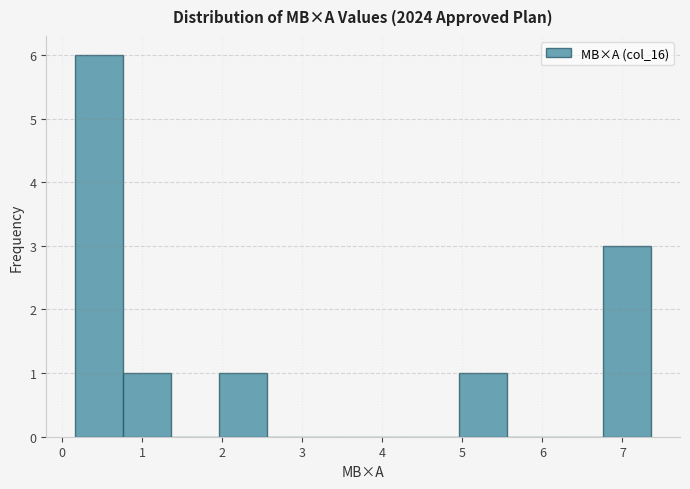

Reading left to right, transcribe this chart: for each bar, give the range it covers on the x-axis and its height. Neither the bar edges nor the heights are printed on the chart, so give them approximately, as read against the axes.

0.16 to 0.76: 6
0.76 to 1.36: 1
1.36 to 1.96: 0
1.96 to 2.56: 1
2.56 to 3.16: 0
3.16 to 3.76: 0
3.76 to 4.36: 0
4.36 to 4.96: 0
4.96 to 5.56: 1
5.56 to 6.16: 0
6.16 to 6.76: 0
6.76 to 7.36: 3